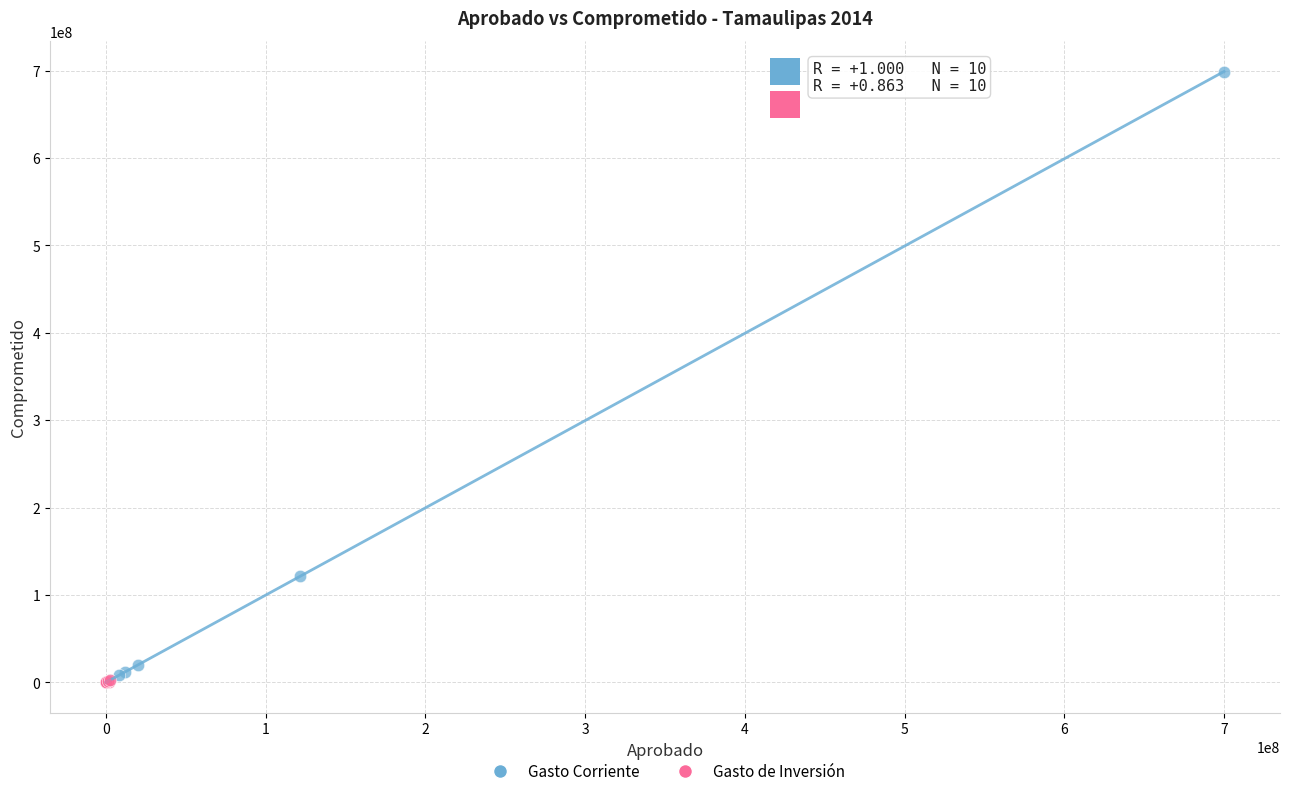

Which series has the largest Y range (max minus min)?

Gasto Corriente